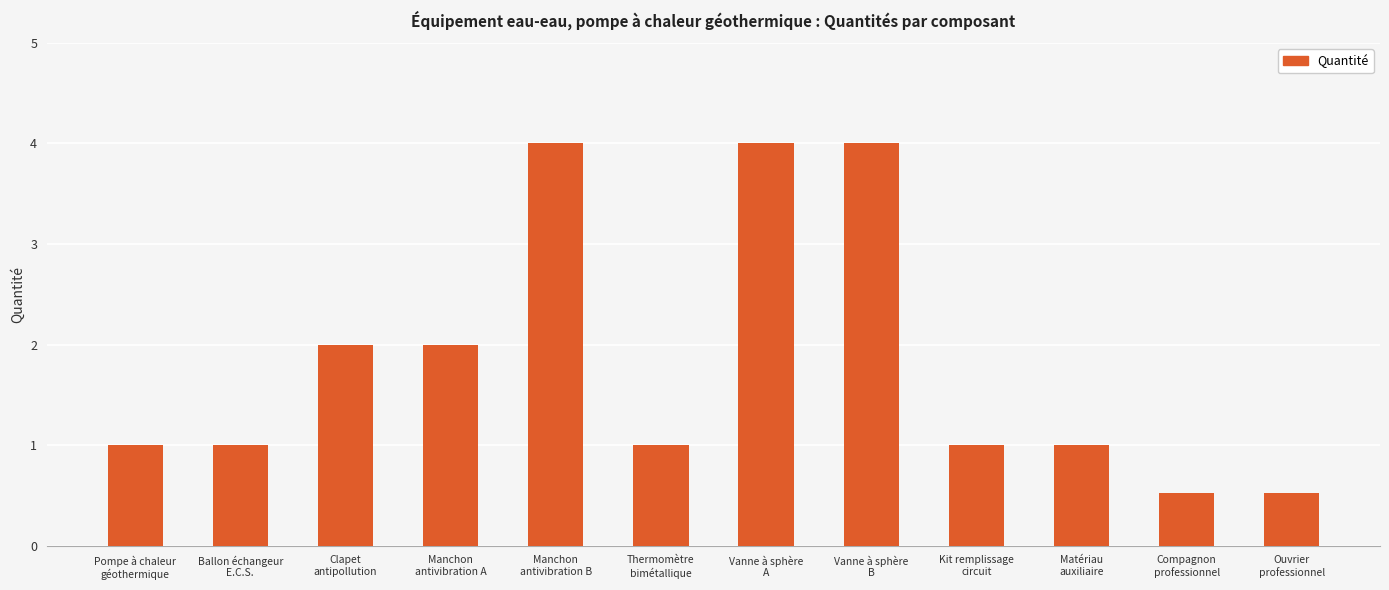

Reading left to right, what are all the values shown in this chart?

Pompe à chaleur
géothermique=1.0	Ballon échangeur
E.C.S.=1.0	Clapet
antipollution=2.0	Manchon
antivibration A=2.0	Manchon
antivibration B=4.0	Thermomètre
bimétallique=1.0	Vanne à sphère
A=4.0	Vanne à sphère
B=4.0	Kit remplissage
circuit=1.0	Matériau
auxiliaire=1.0	Compagnon
professionnel=0.5	Ouvrier
professionnel=0.5